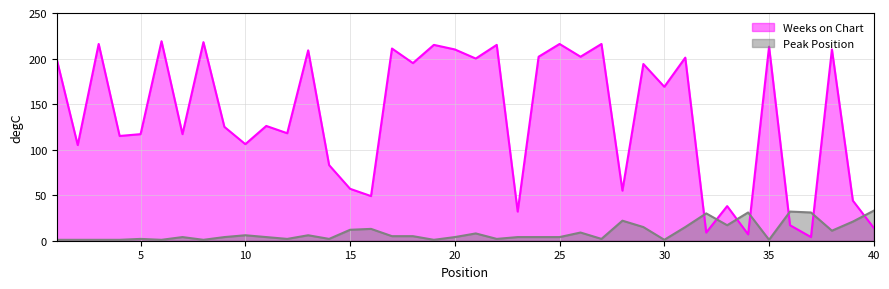

Where do Weeks on Chart and Peak Position first cross each other?

31 and 32